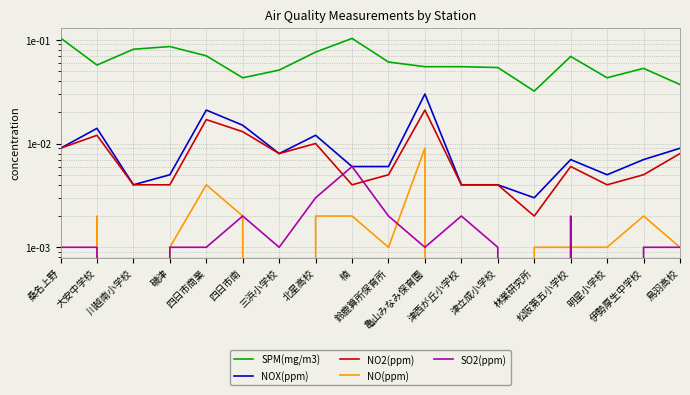

What is the total value across all series at 三浜小学校?

0.1